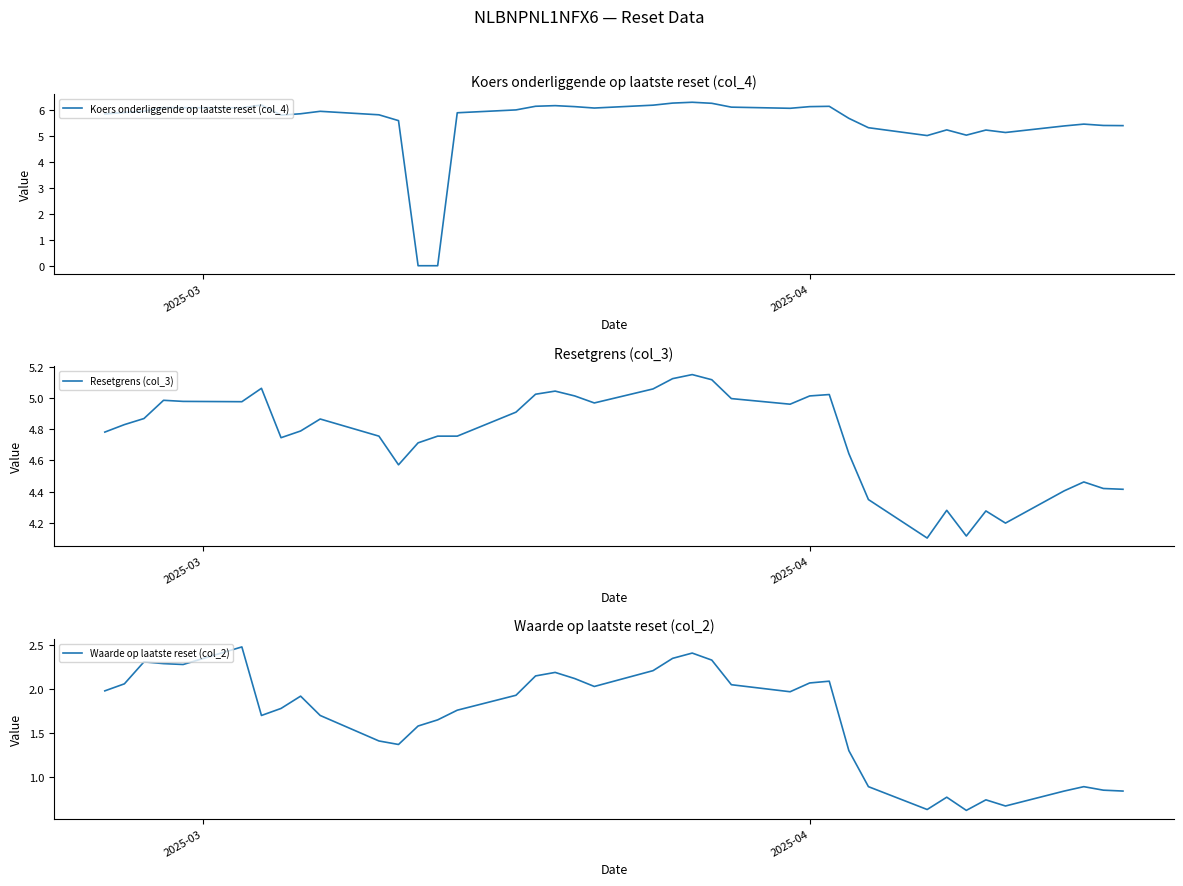

What is the maximum value for Koers onderliggende op laatste reset (col_4)?

6.3